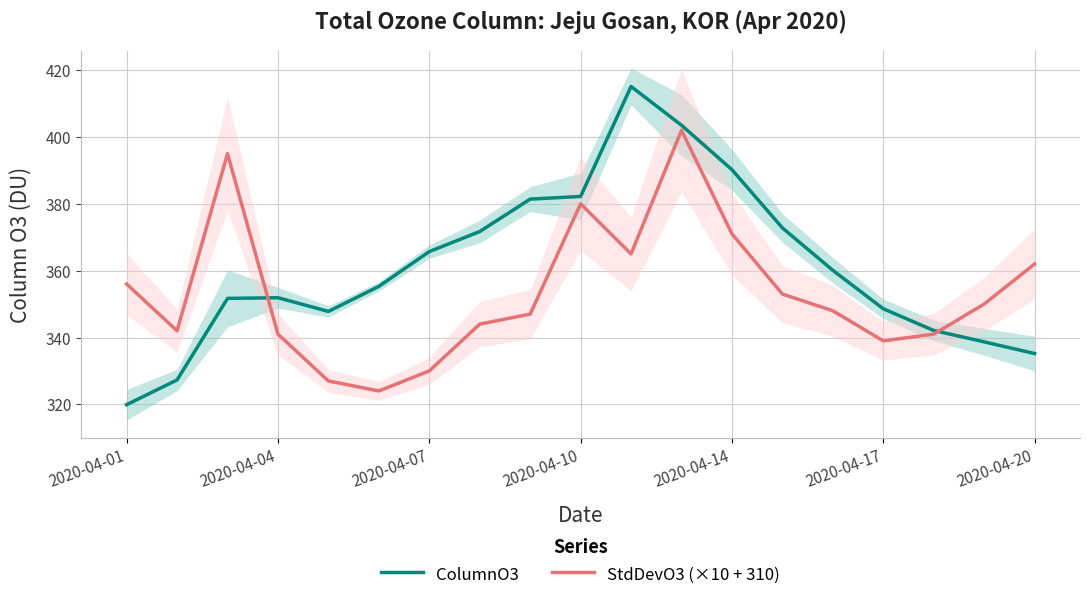

How many interior local peaks does the ColumnO3 series have?

2